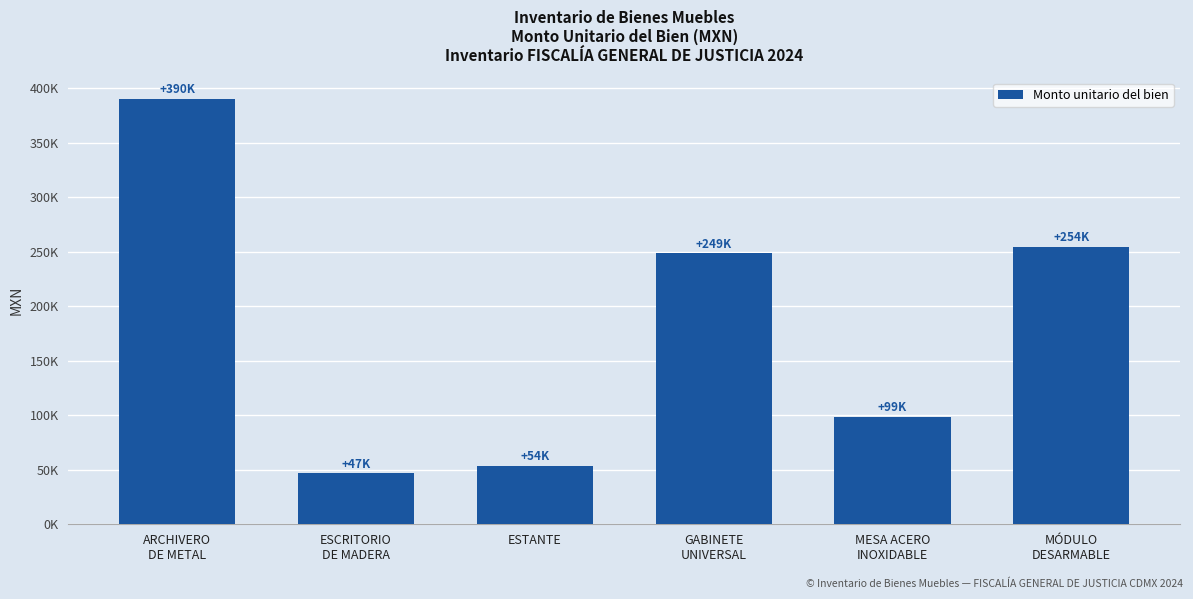

Approximately how many times larger is the value at MESA ACERO
INOXIDABLE compared to GABINETE
UNIVERSAL?

0.4